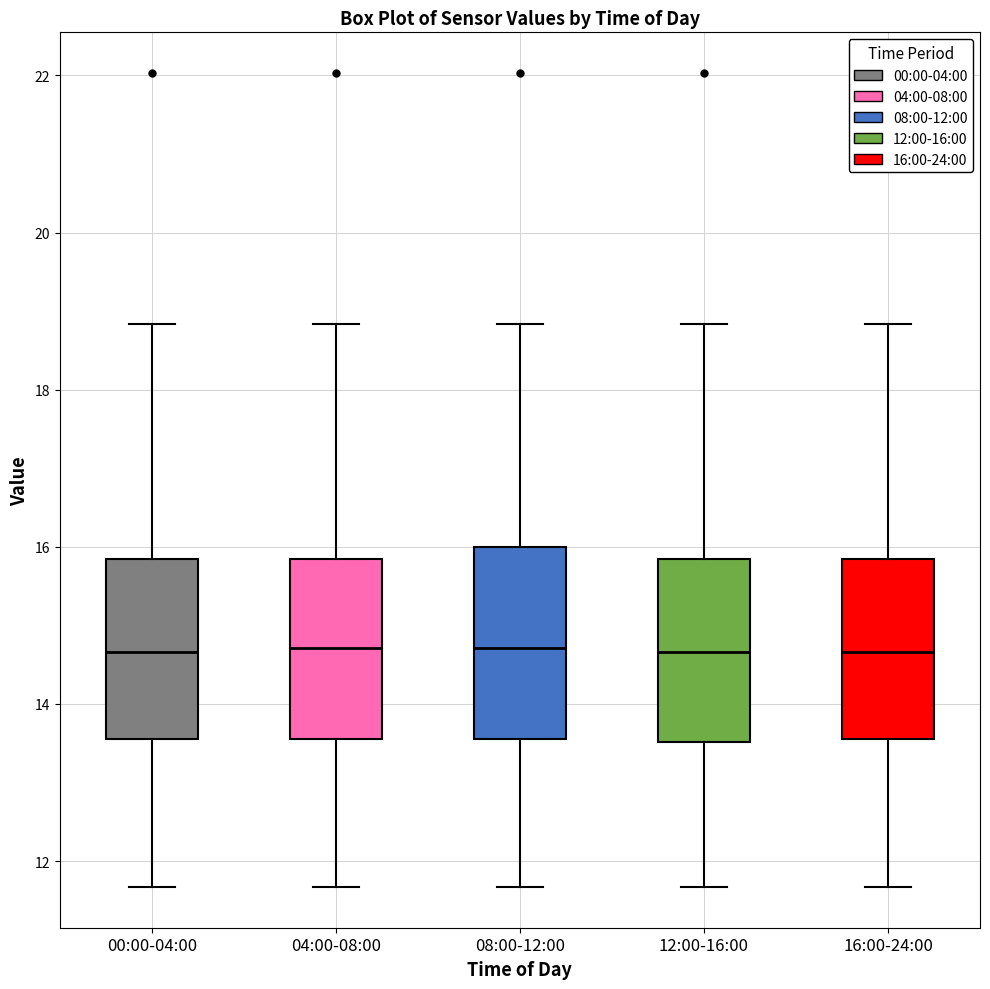

Where does the median line of the box for 04:00-08:00 sit on the y-axis? The values are not printed on the chart, so give them approximately, as read against the axis.

14.8